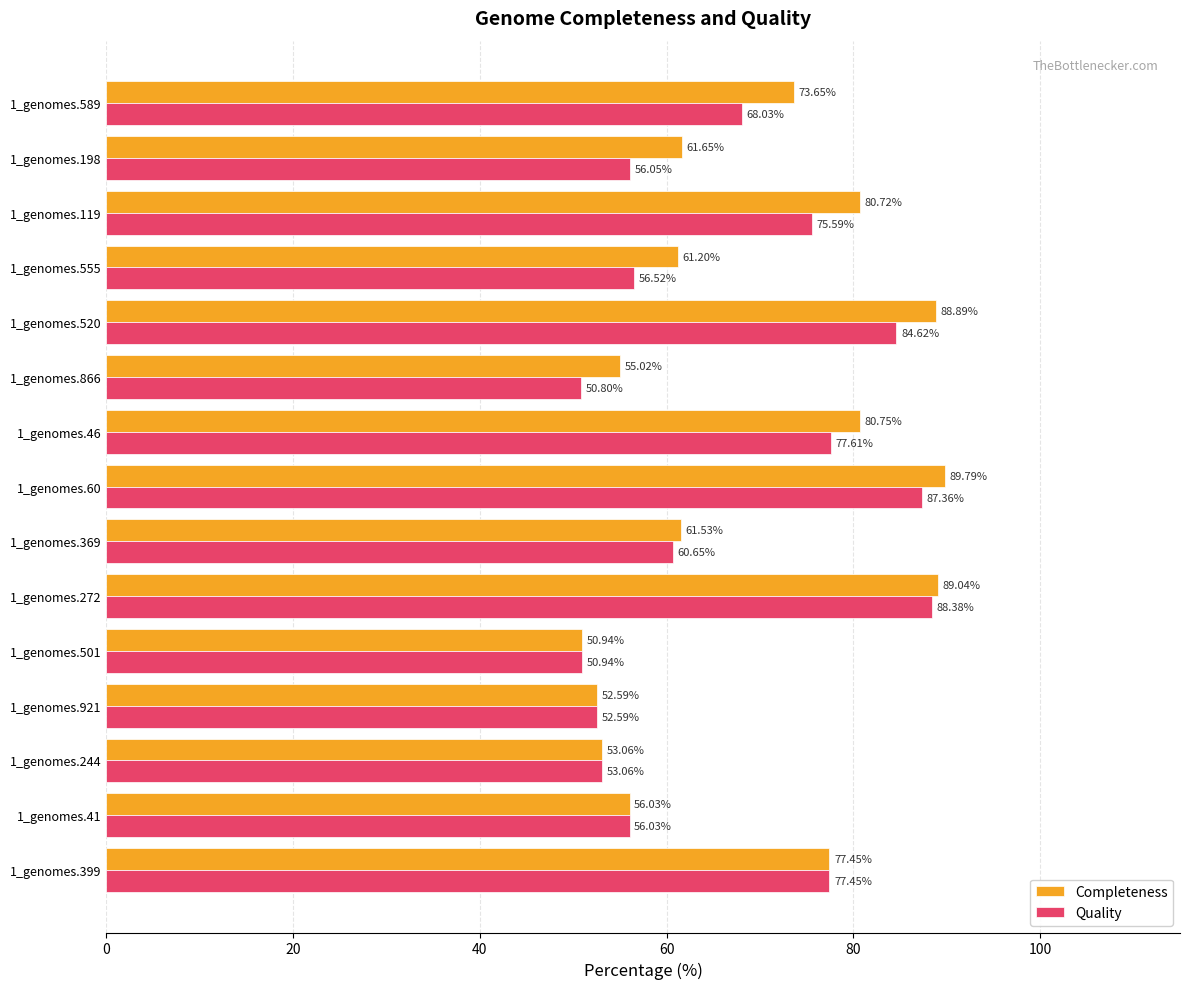

What is the difference between the second highest and minimum values in the Completeness series?

38.1